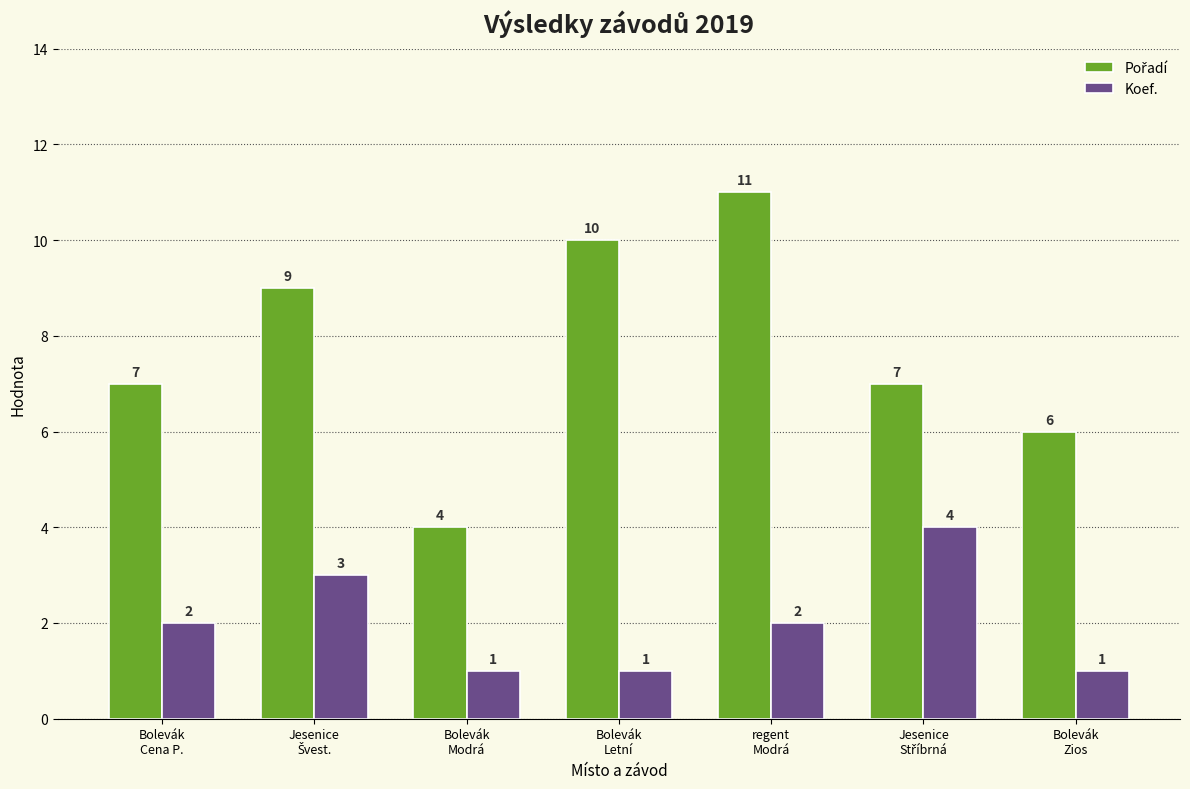

What is the value of the Koef. bar at the 6th from the left?

4